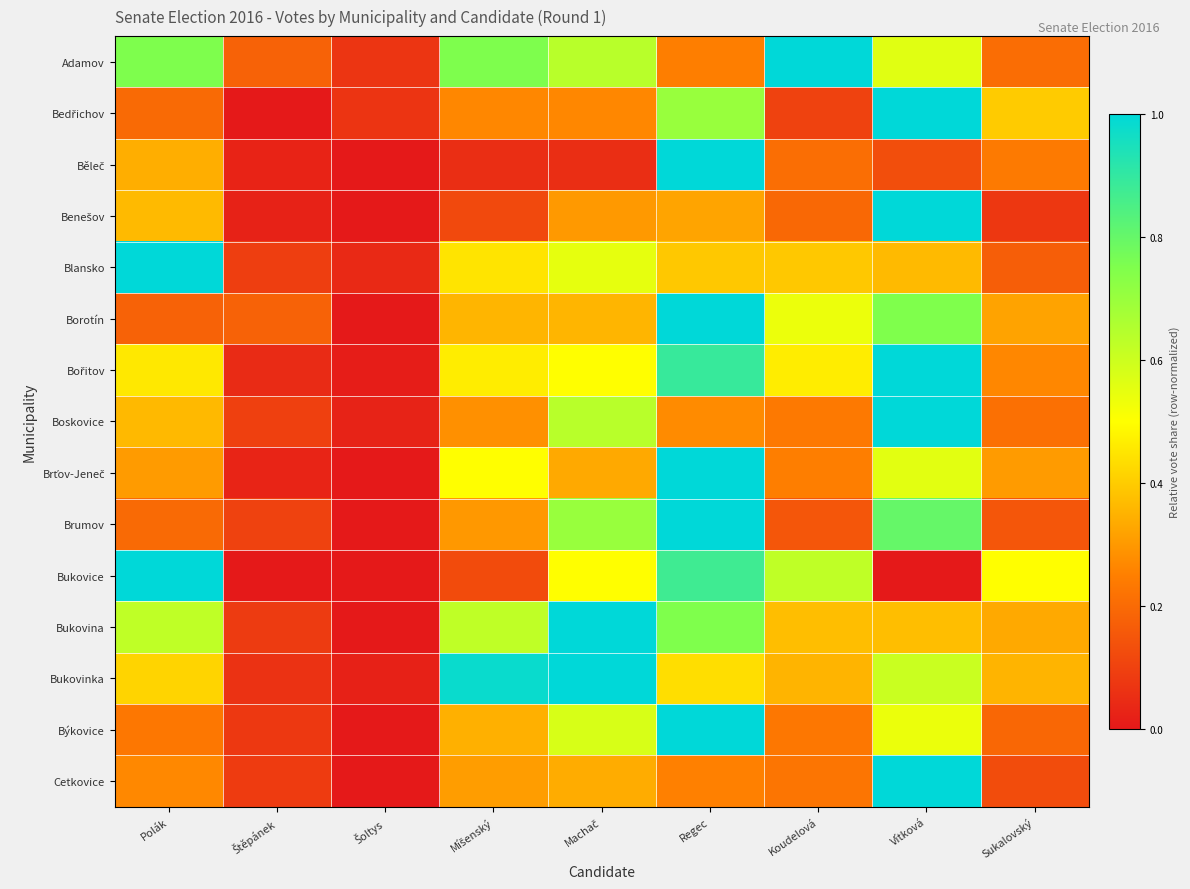

What is the spread (max minus min) of values at Regec?

0.8